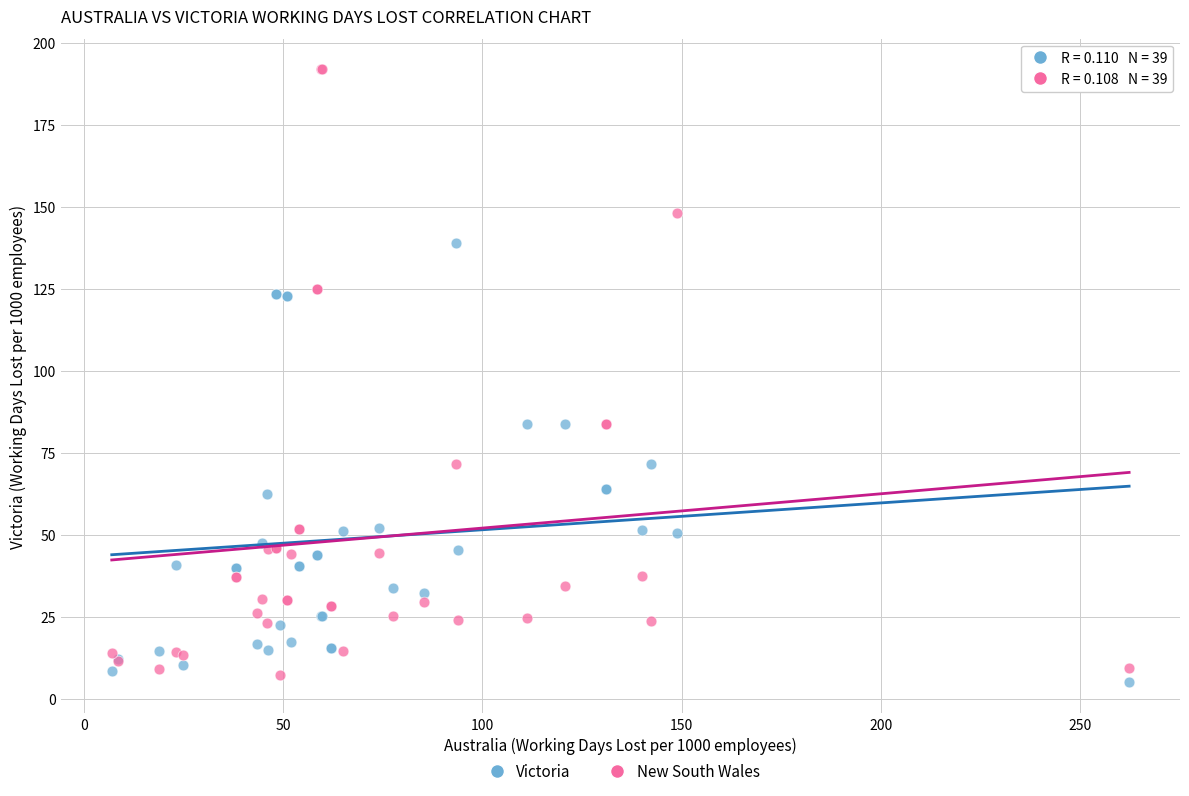

Which series has the widest spread of Y values?

New South Wales